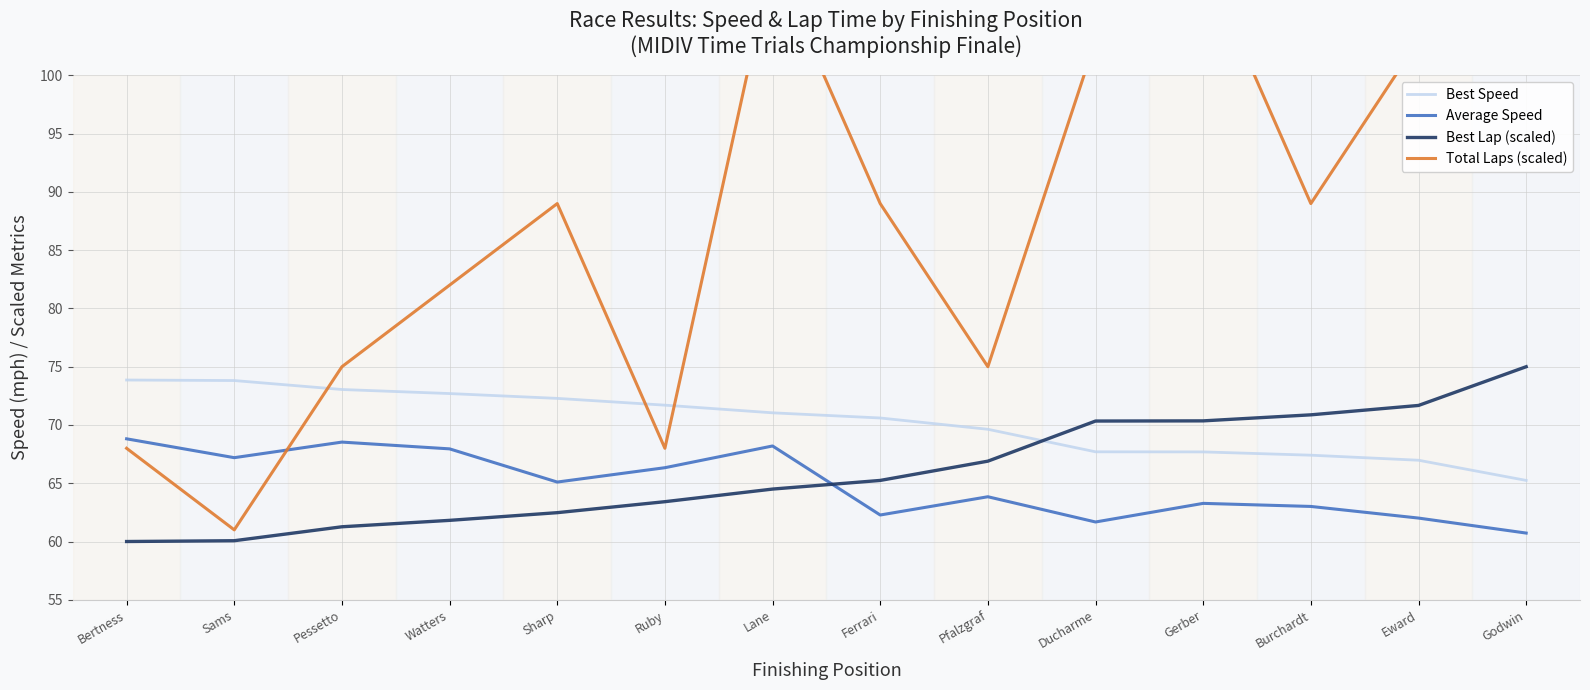

How many distinct data groups are displayed?

4